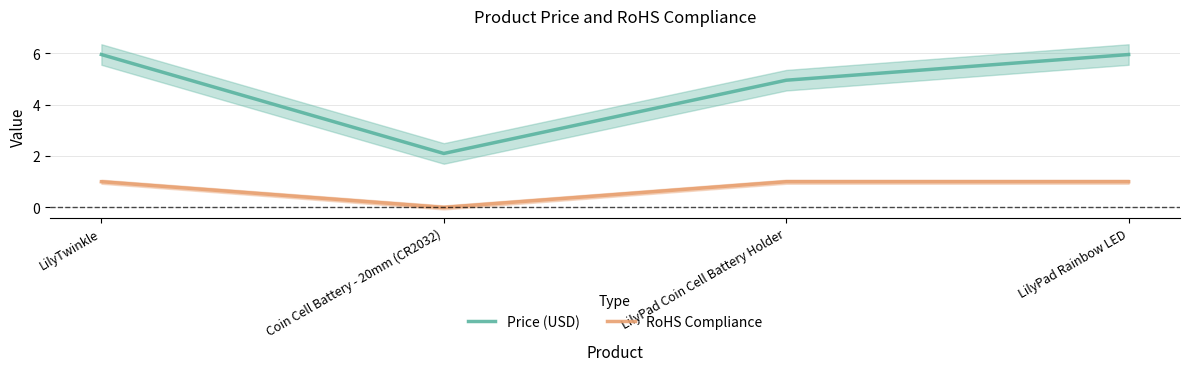

Reading left to right, what are all the values shown in this chart?

Price (USD): 6.0	2.1	5.0	6.0
RoHS Compliance: 1.0	0.0	1.0	1.0